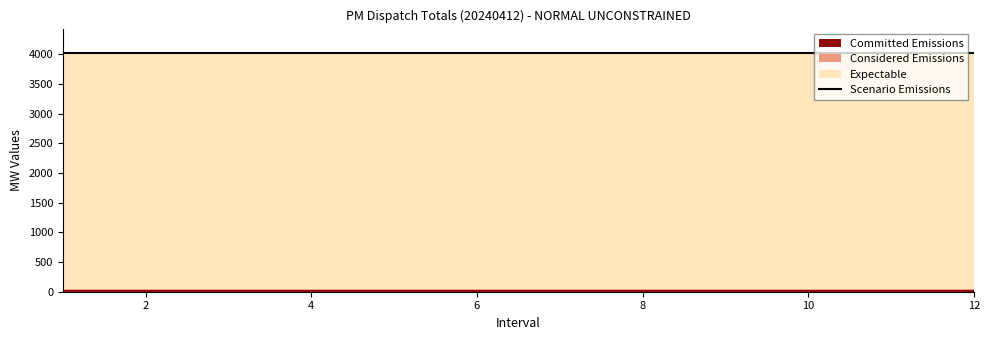

Between 7 and 9, which series saw the biggest shift?

Committed Emissions